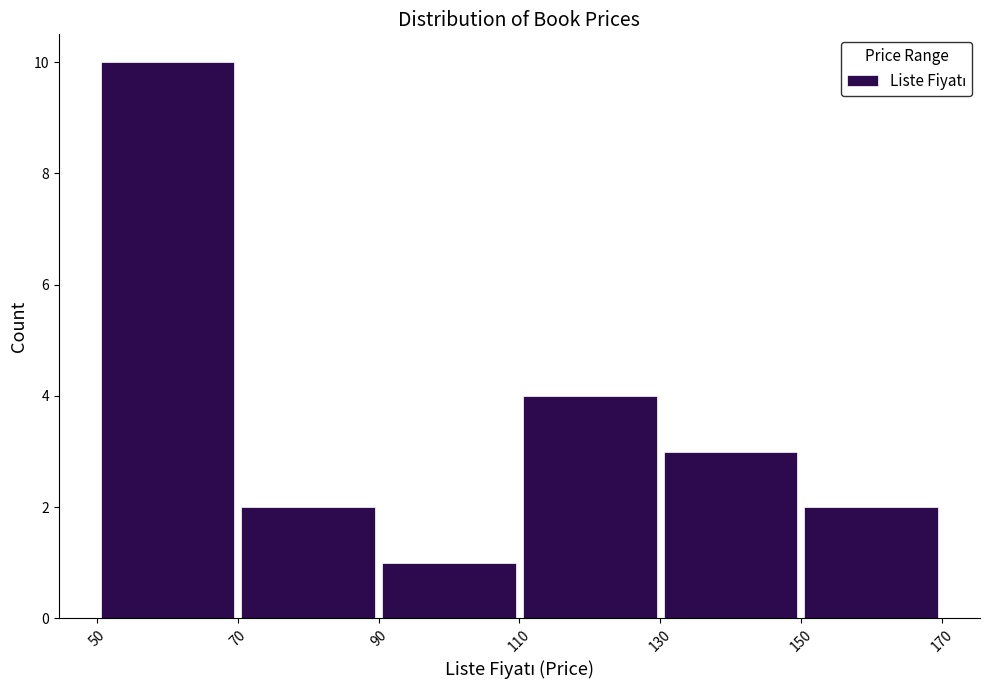

Reading left to right, transcribe this chart: for each bar, give the range it covers on the x-axis and its height. The values are not printed on the chart, so give them approximately, as read against the axis.

50 to 70: 10
70 to 90: 2
90 to 110: 1
110 to 130: 4
130 to 150: 3
150 to 170: 2